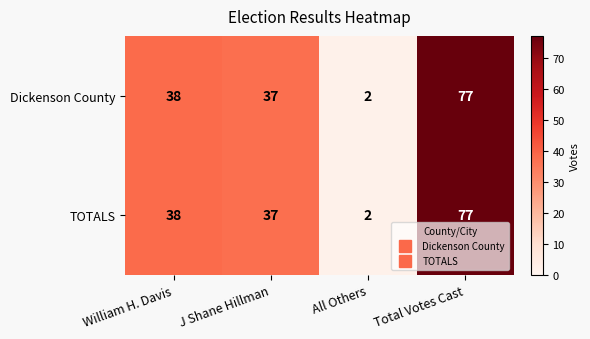

At which category is the sum across all series the highest?

Total Votes Cast